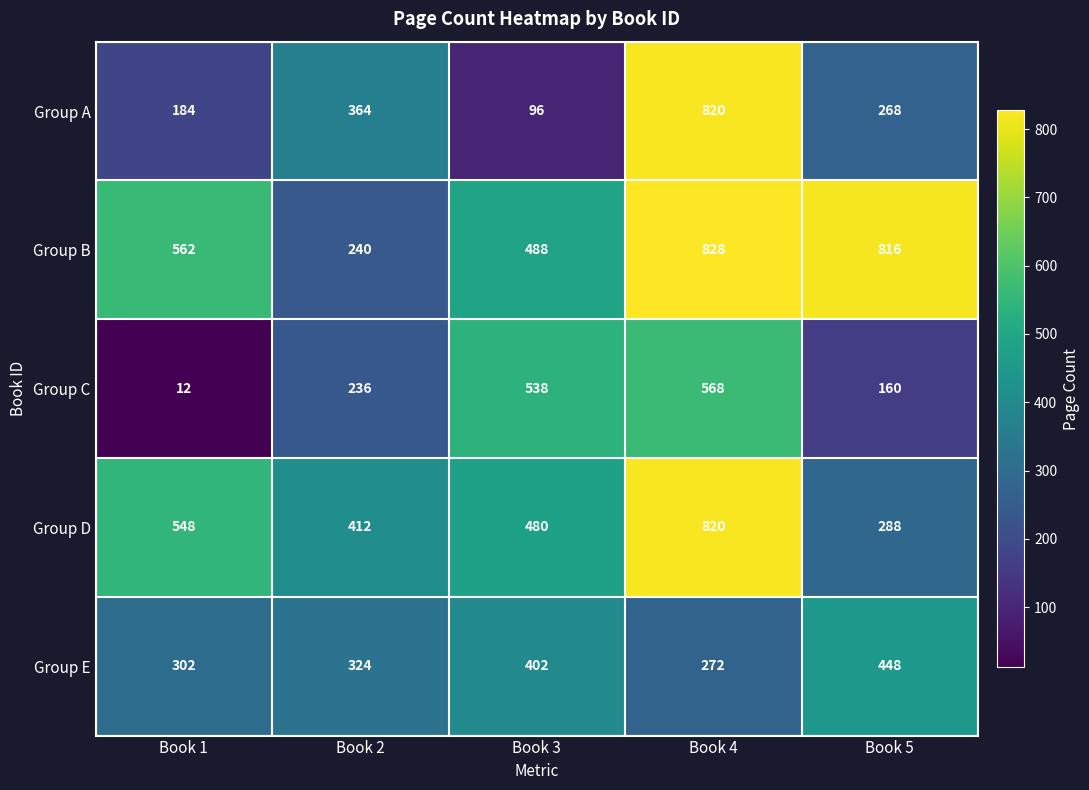

How many data points in Group D are less than 480?

2